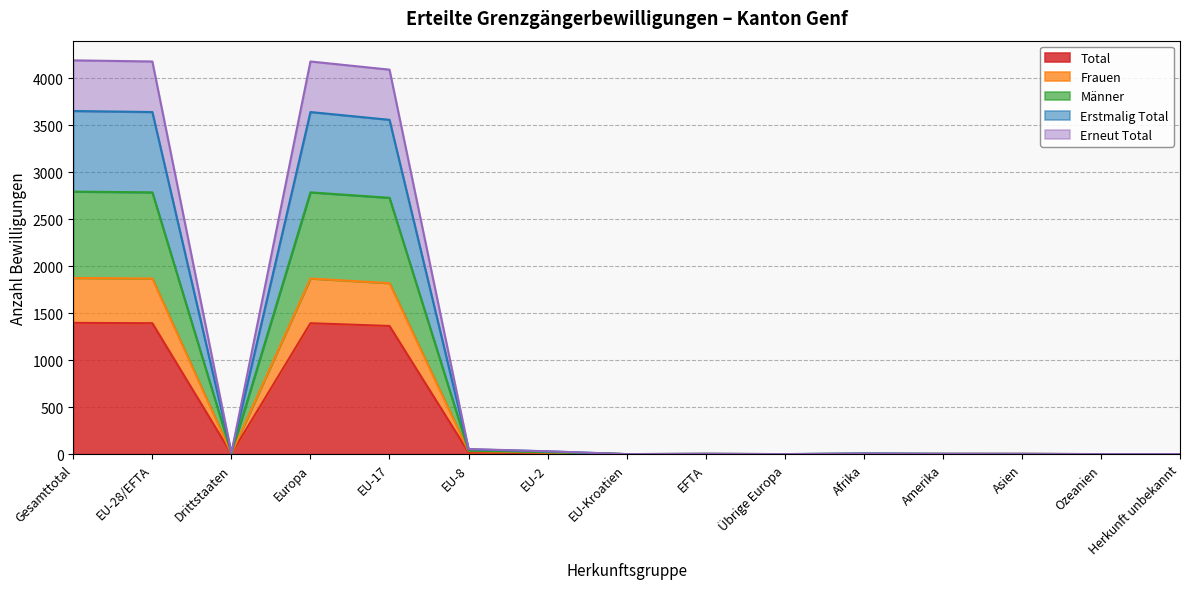

What are all the series names shown in the legend?

Total, Frauen, Männer, Erstmalig Total, Erneut Total